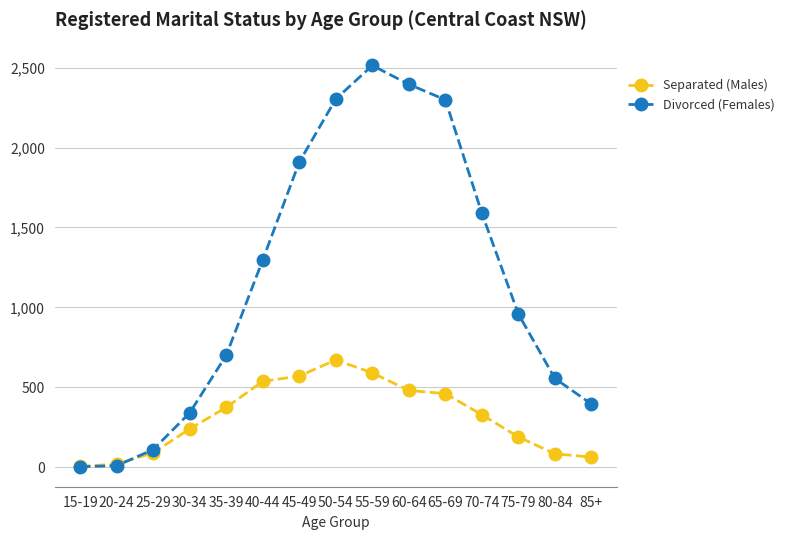

Which series has the widest spread of values?

Divorced (Females)